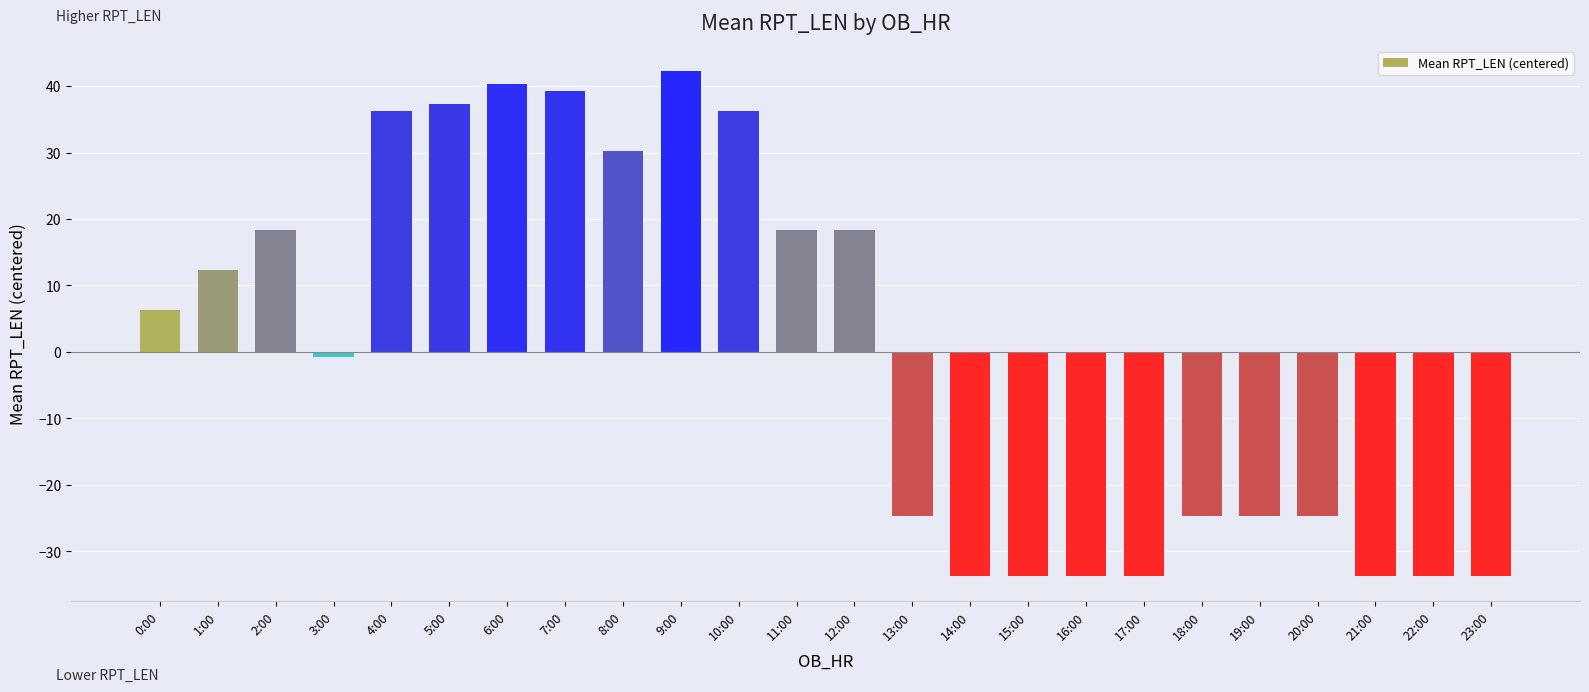

What is the ratio of the value at 2:00 to the value at 10:00?

0.5